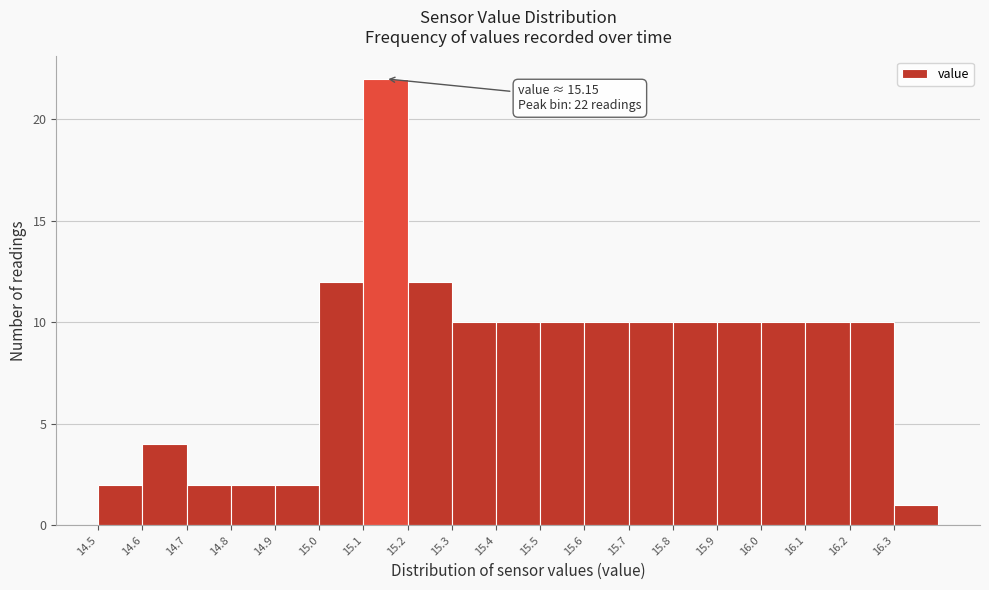

Over which range of the x-axis is the bar tallest?

15.1 to 15.2